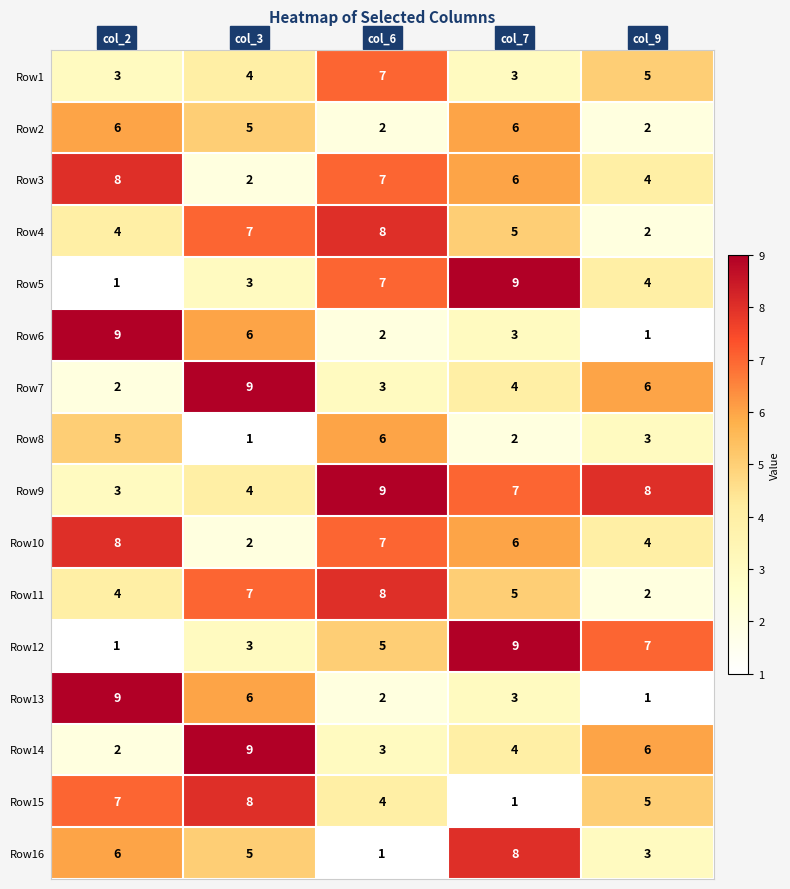

What is the average value of the Row6 series?

4